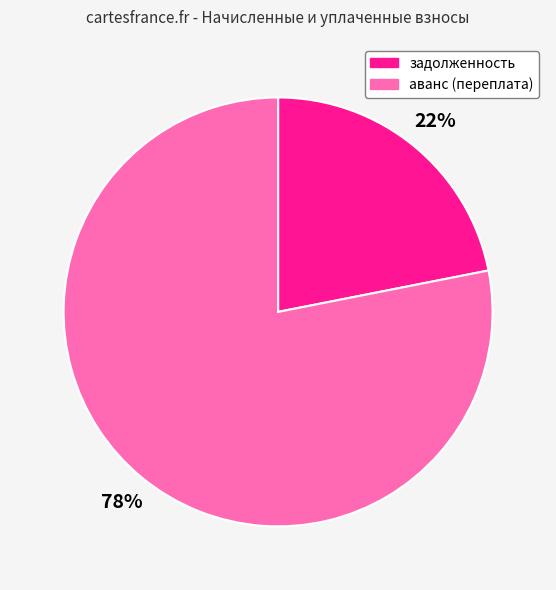

To the nearest percent, what is the difference between the largest and smallest slice percentages?

56%